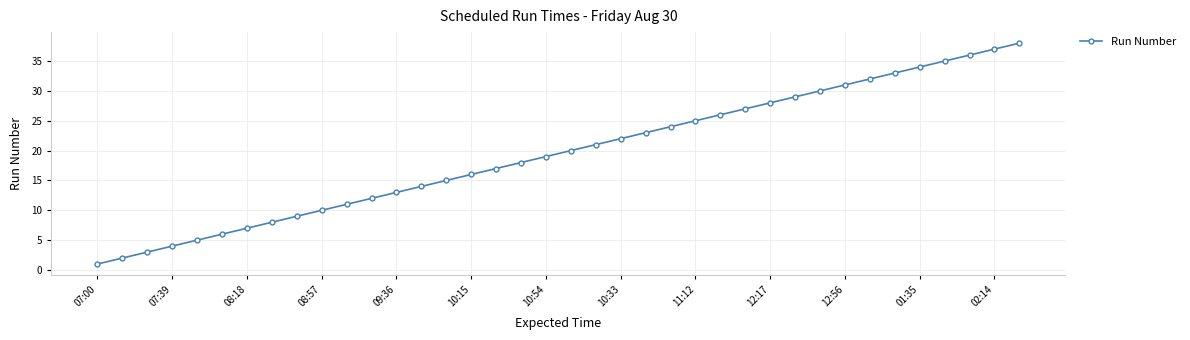

What is the difference between the maximum and second lowest values?

36